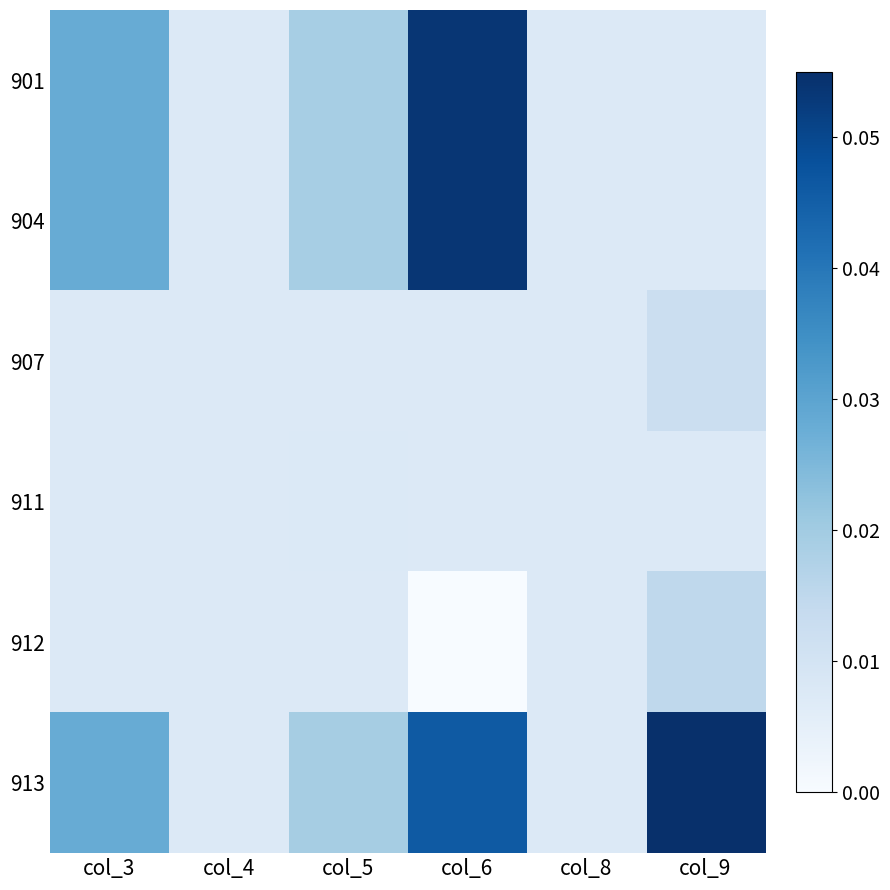

What is the maximum value shown in the chart?

0.1